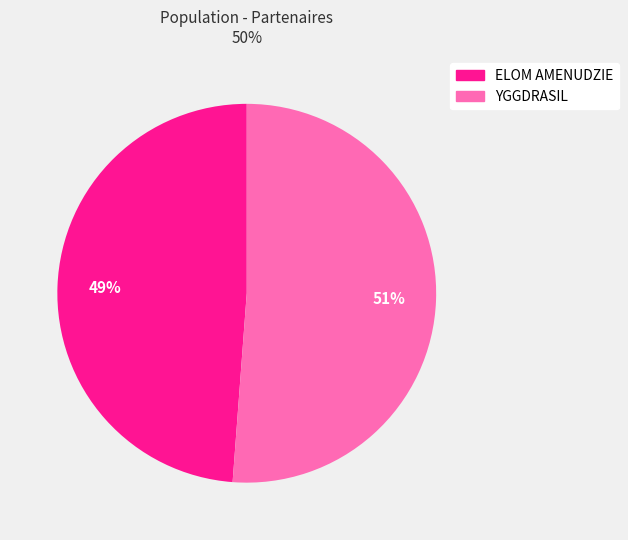

Which has a higher value, ELOM AMENUDZIE or YGGDRASIL?

YGGDRASIL